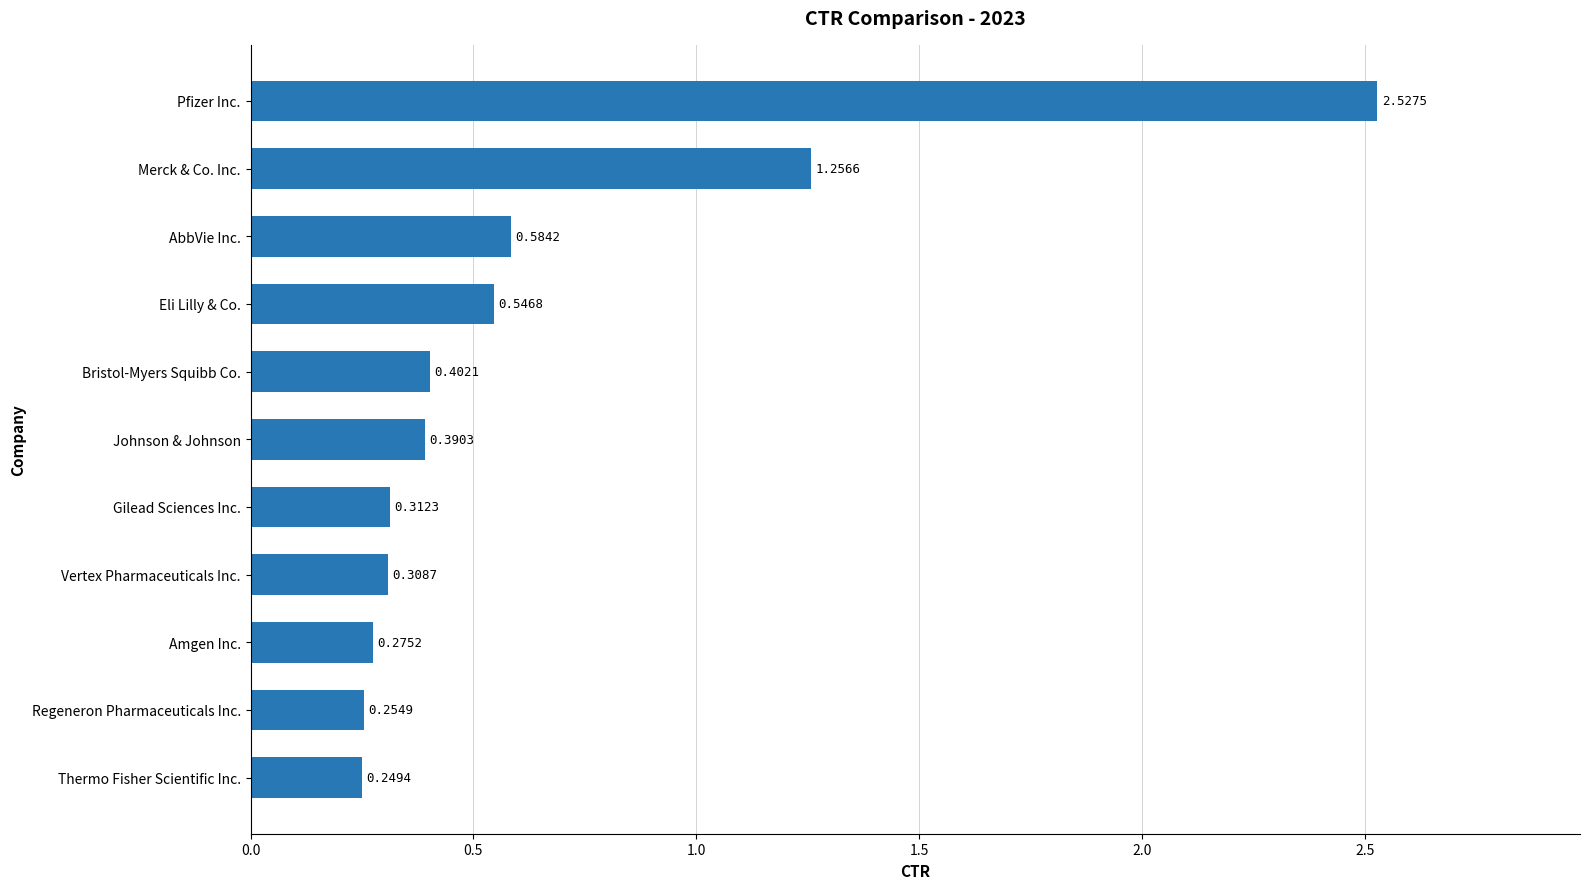

At which label is the value closest to 1?

Merck & Co. Inc.